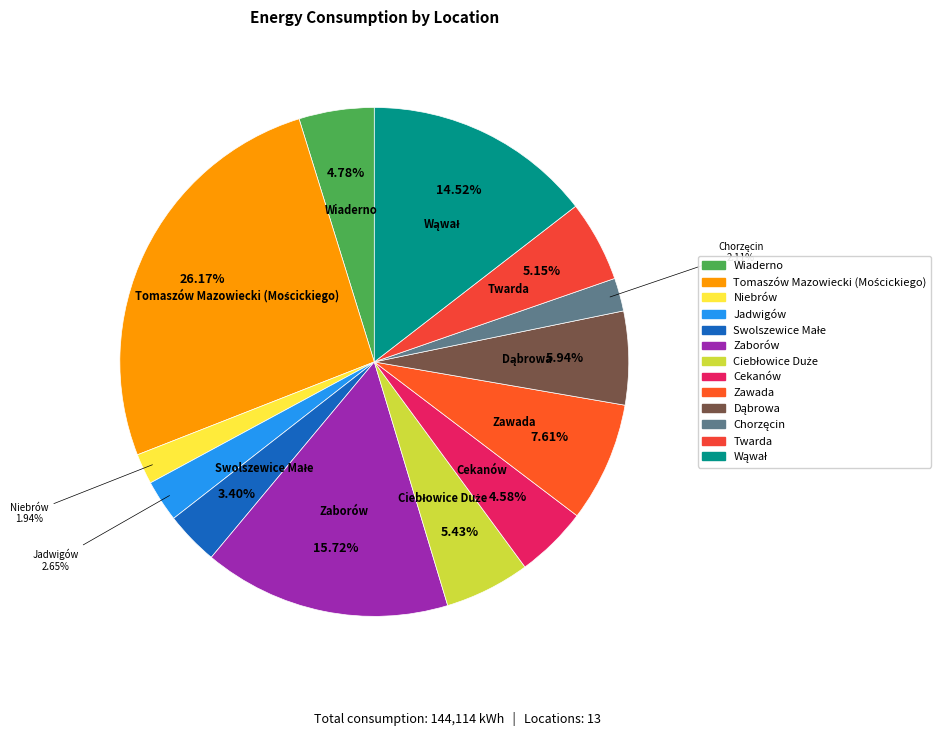

Is there any slice that represents more than half of the pie?

No